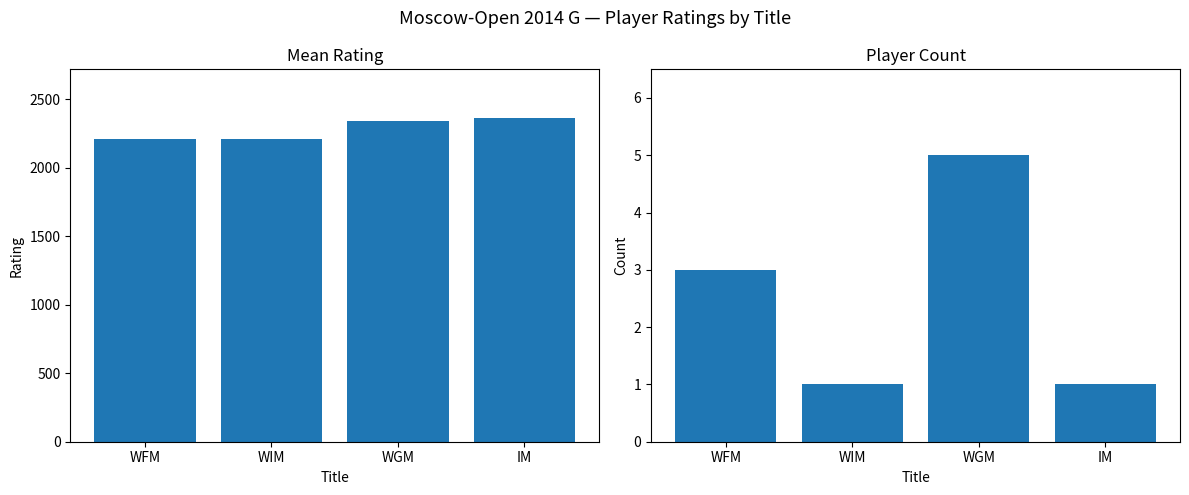

Count the number of data series in this chart.

2